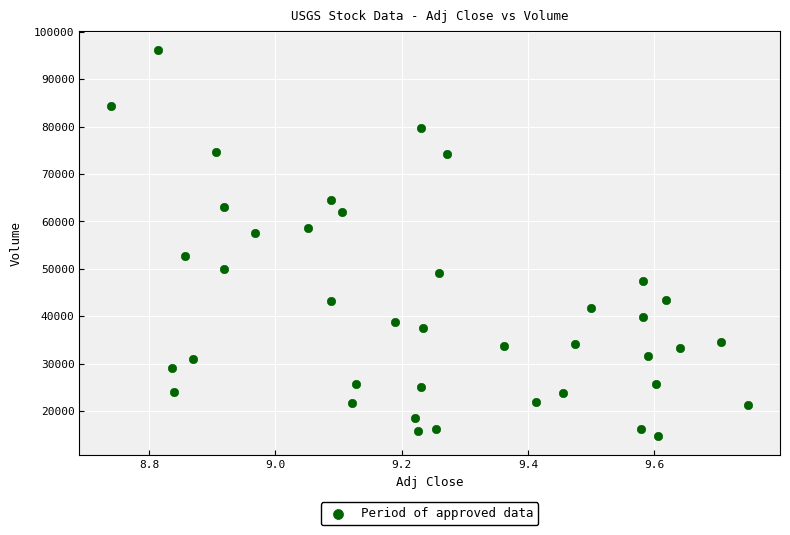

What is the range of Y values (max minus min)?

81300